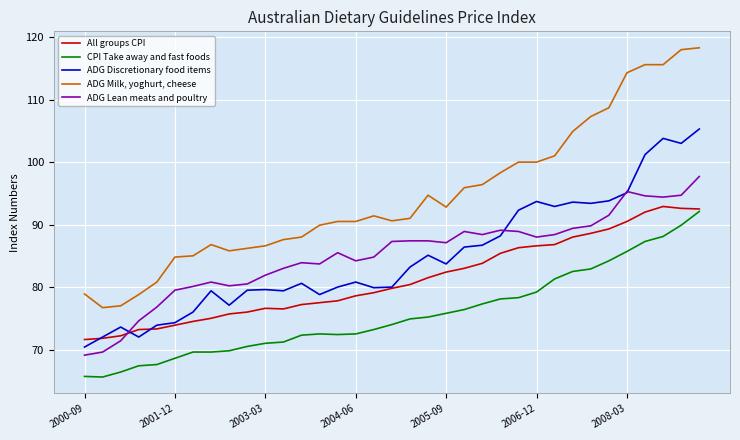

What is the maximum value for All groups CPI?

92.9